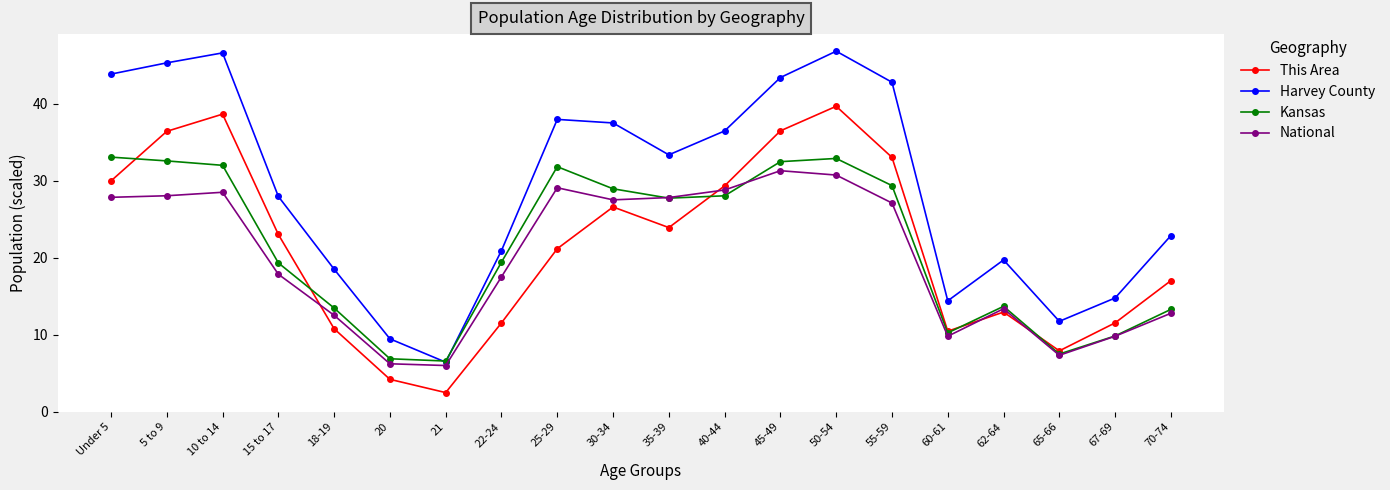

What is the label of the 6th point from the left?

20